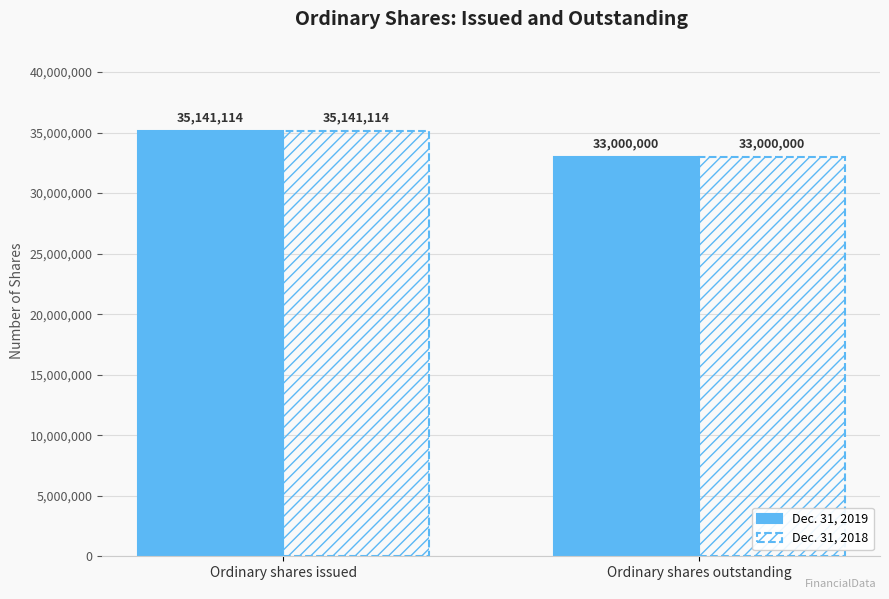

How many bars are there in each group?

2